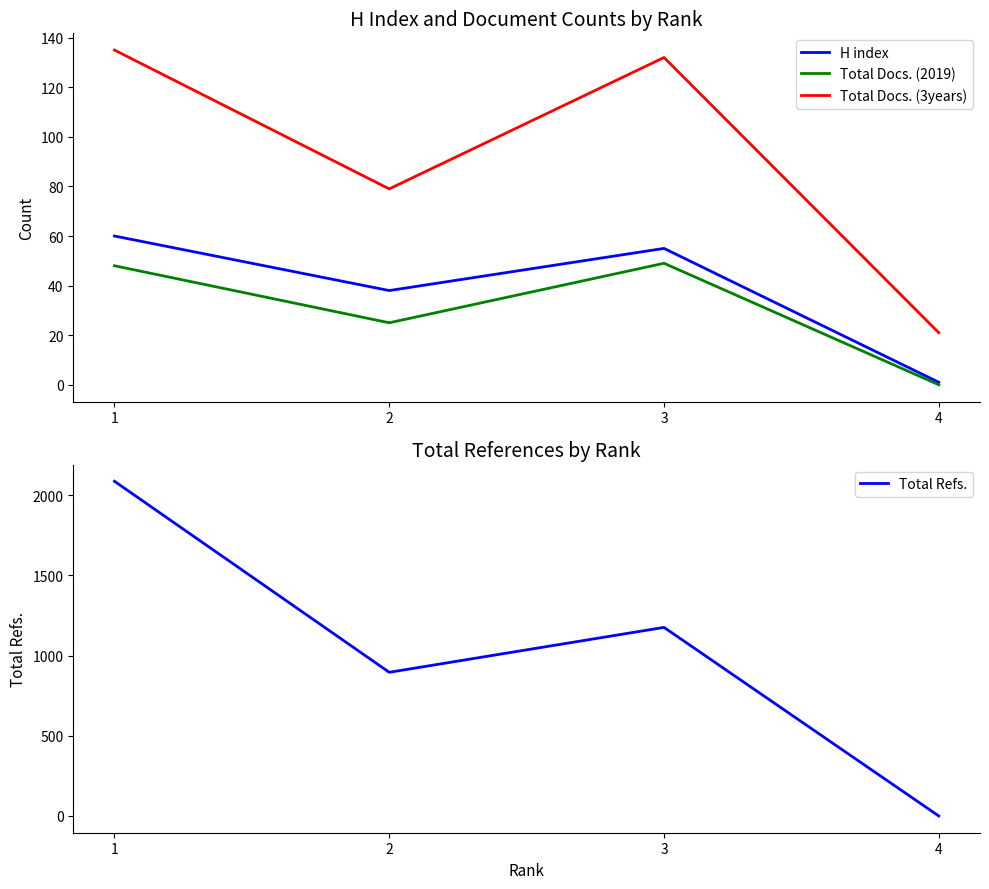

Which series has the largest total across all categories?

Total Refs.